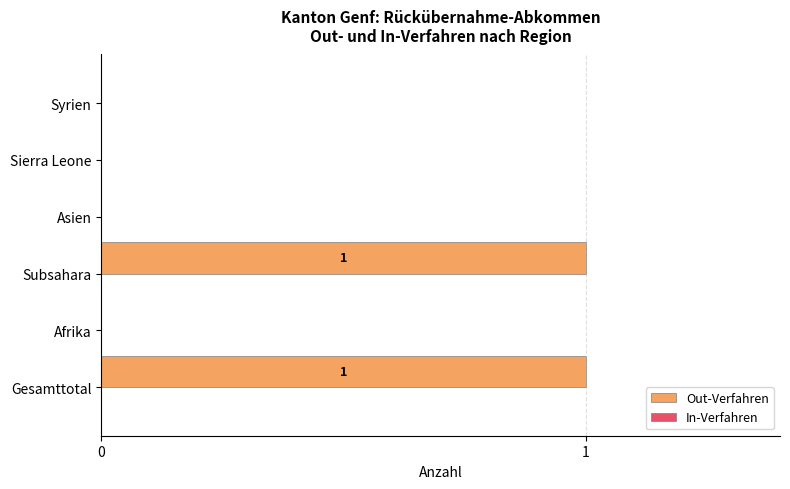

Which has a higher value, Afrika or Subsahara?

Subsahara